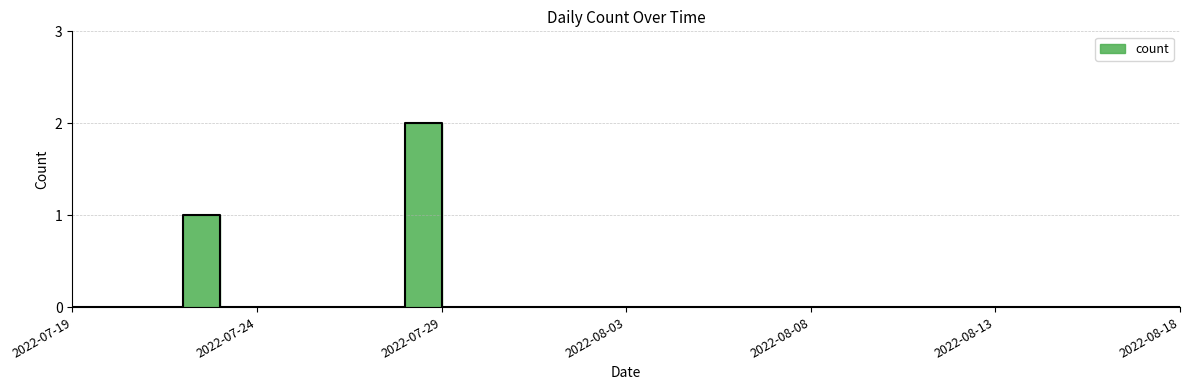

The chart shows a value of 0 at 2022-08-10. True or false?

True